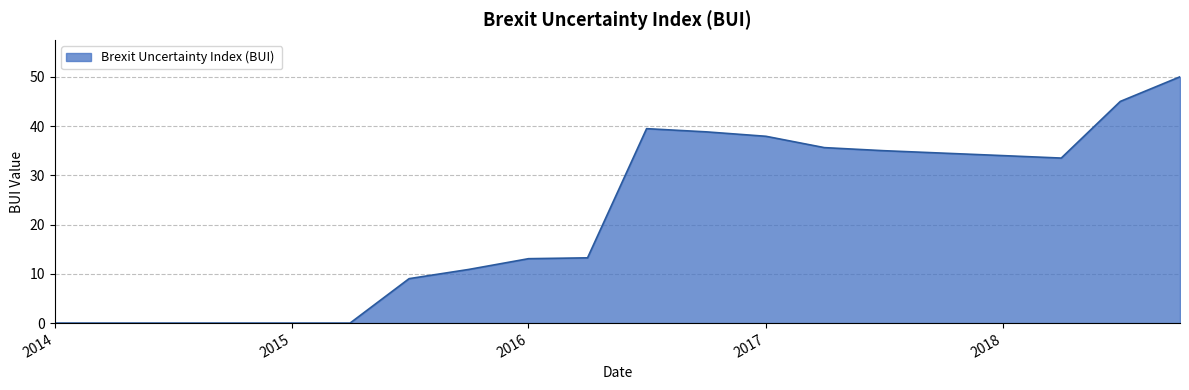

What is the maximum value shown in the chart?

50.0